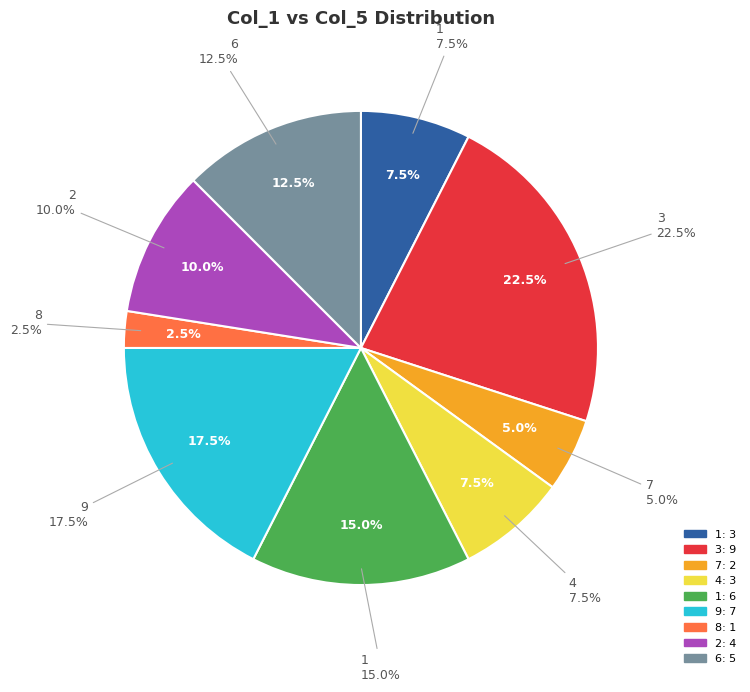

Does any single category account for the majority?

No